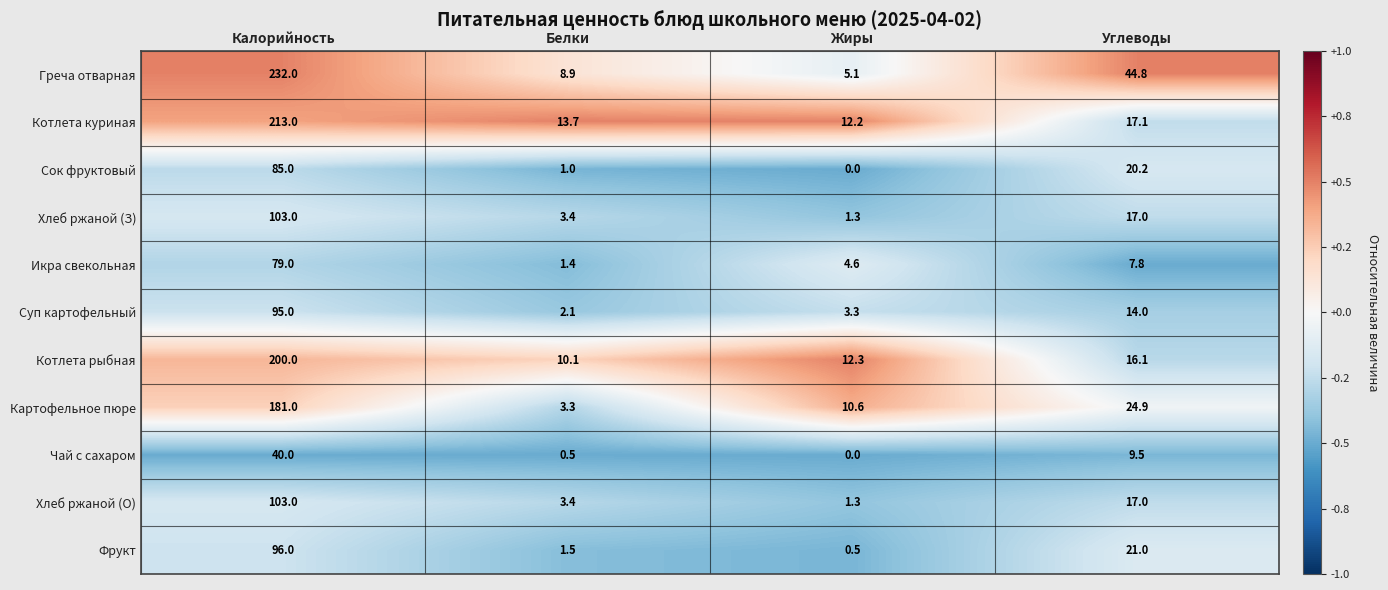

How many data points in Котлета куриная are above 17?

2